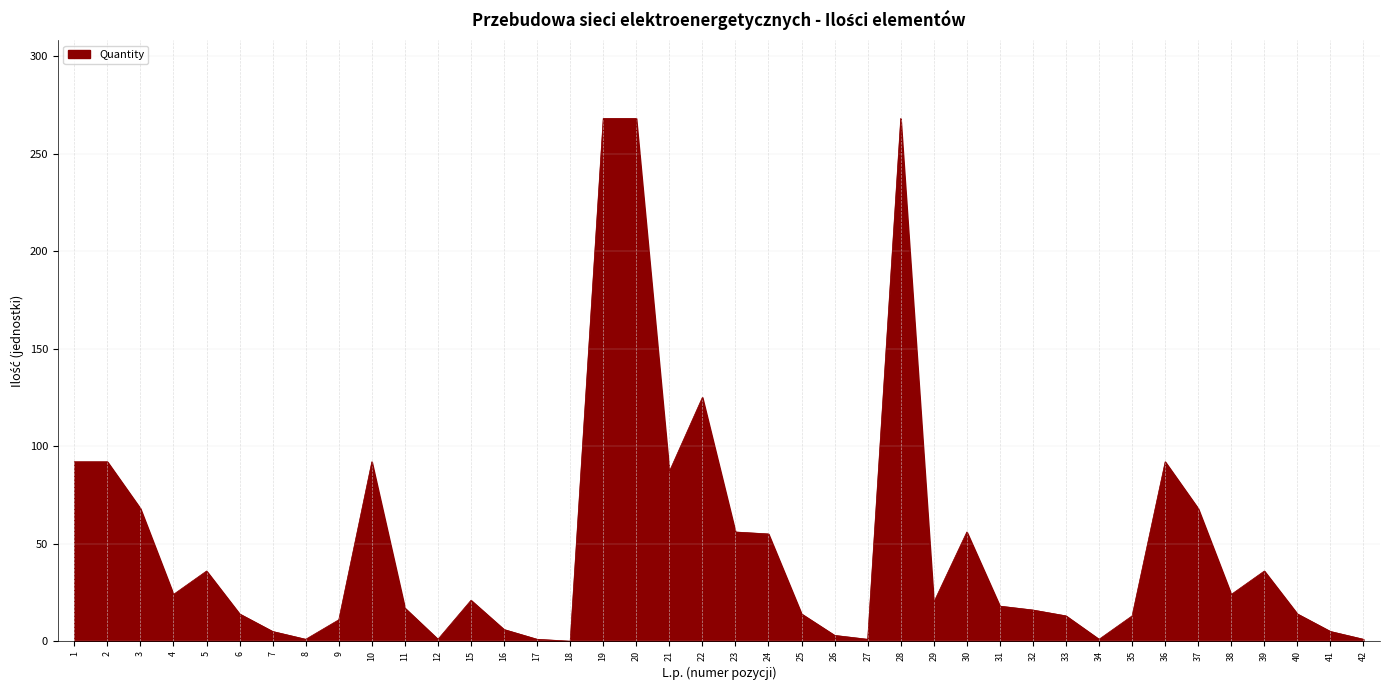

What is the sum of all values?

2003.0